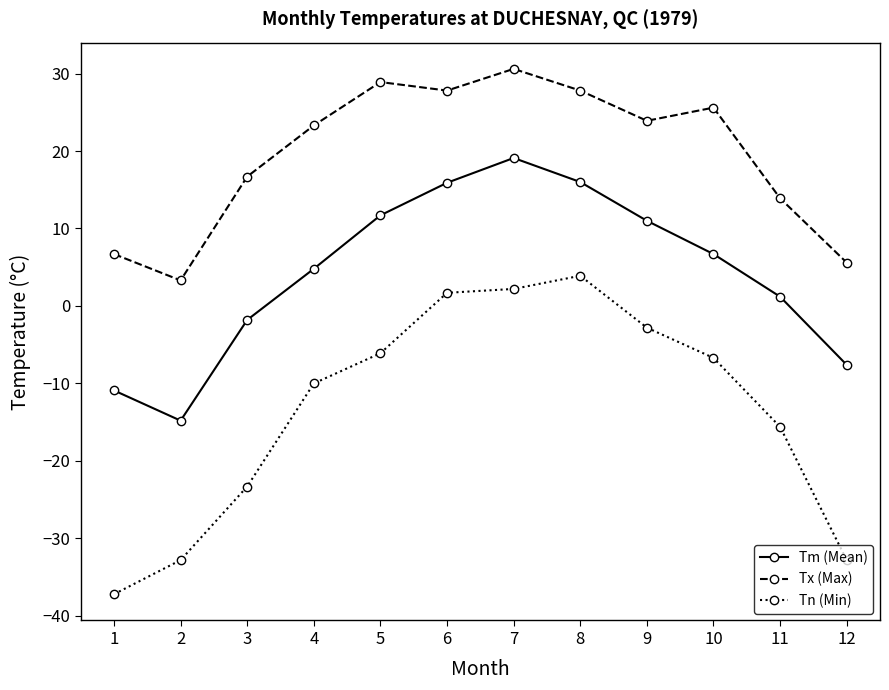

How many lines are shown in the chart?

3